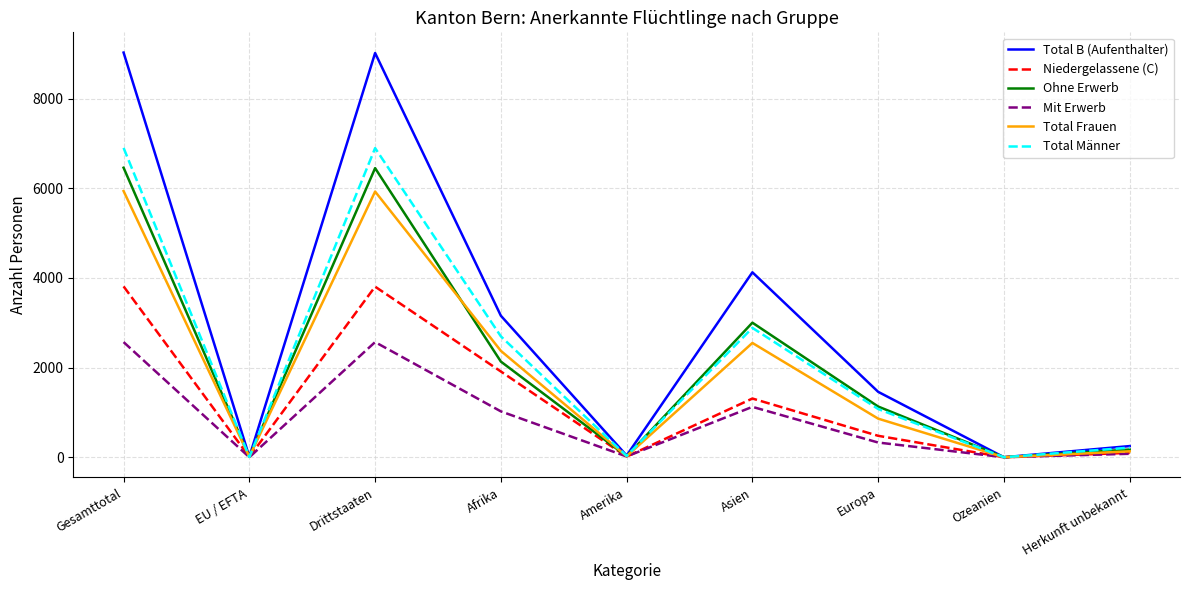

True or false: Mit Erwerb has more than 0 points higher than both neighbors.

True